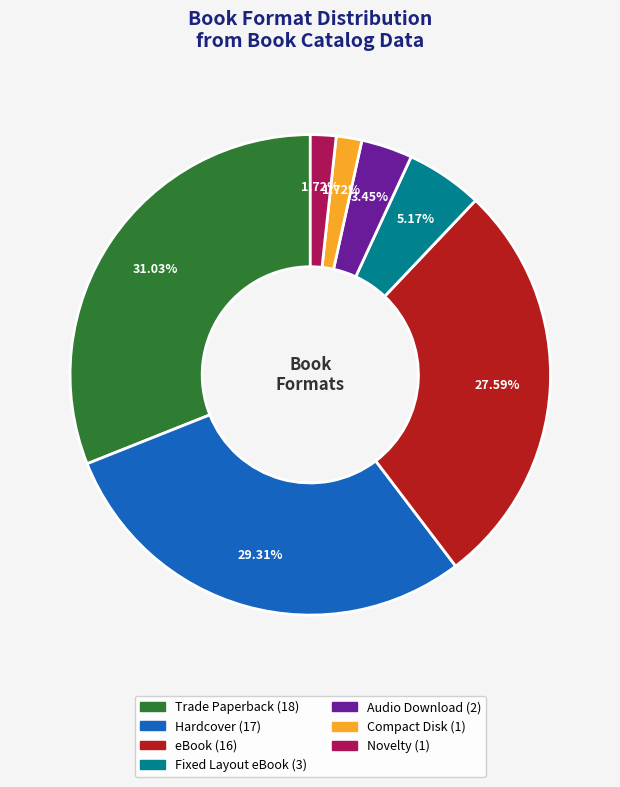

Which category has the biggest portion of the pie?

Trade Paperback